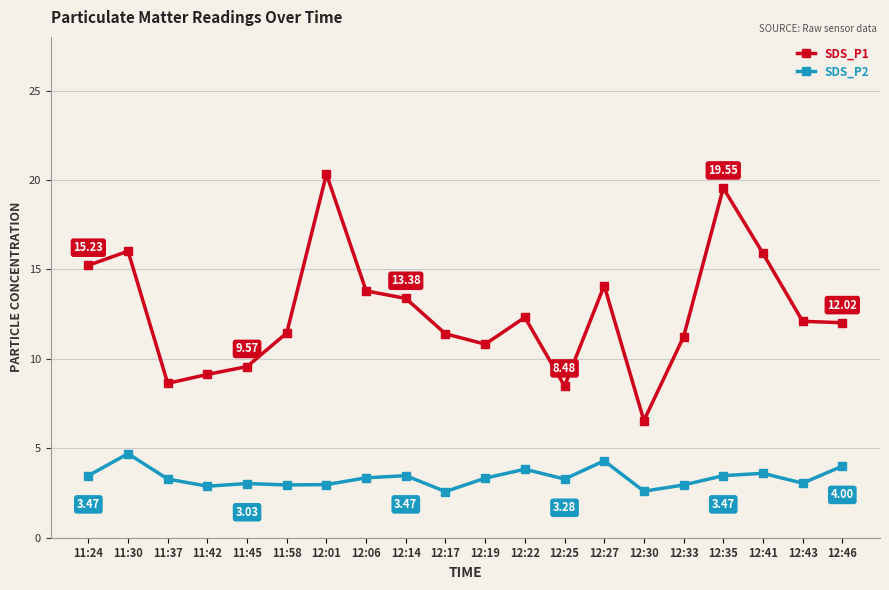

Where does the SDS_P2 series first go above 3?

11:24